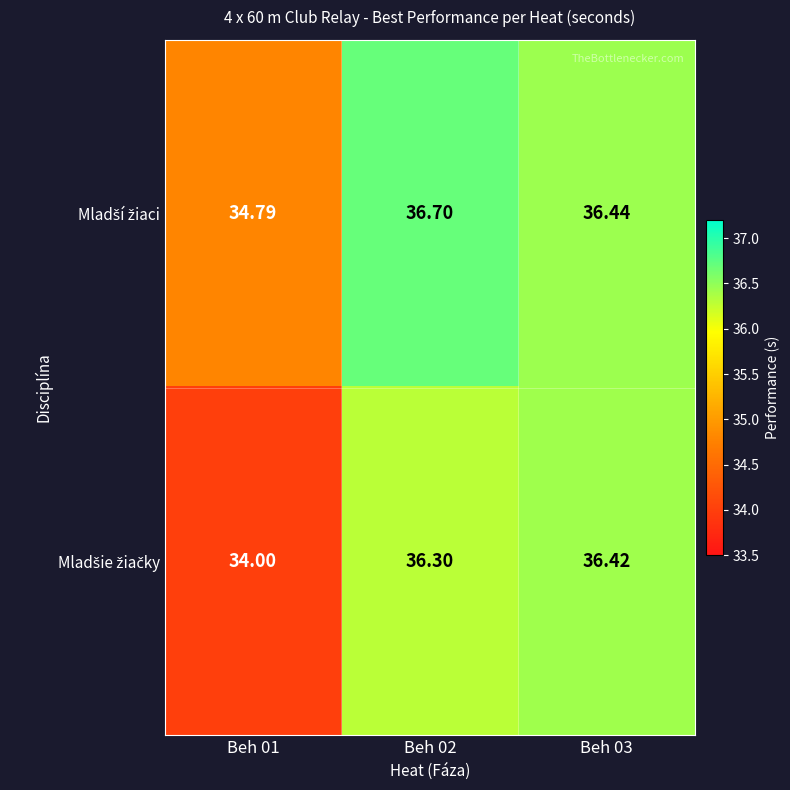

How many series are shown in this chart?

2